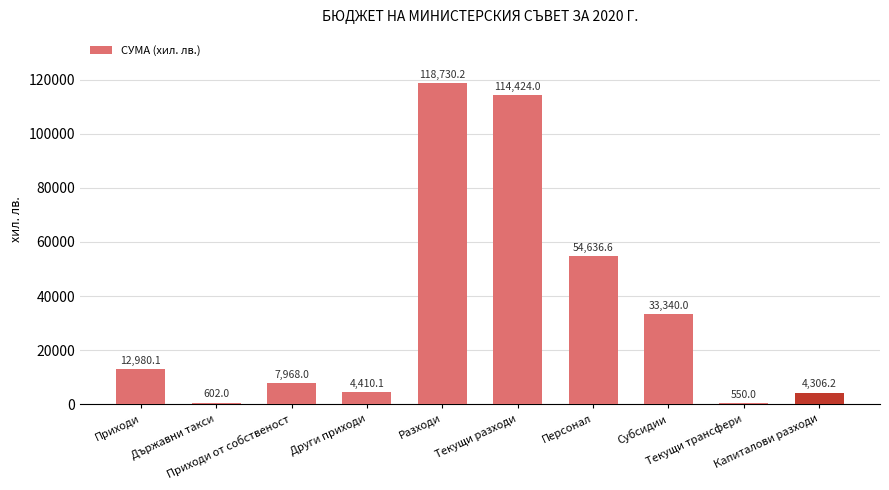

What is the smallest value displayed?

550.0